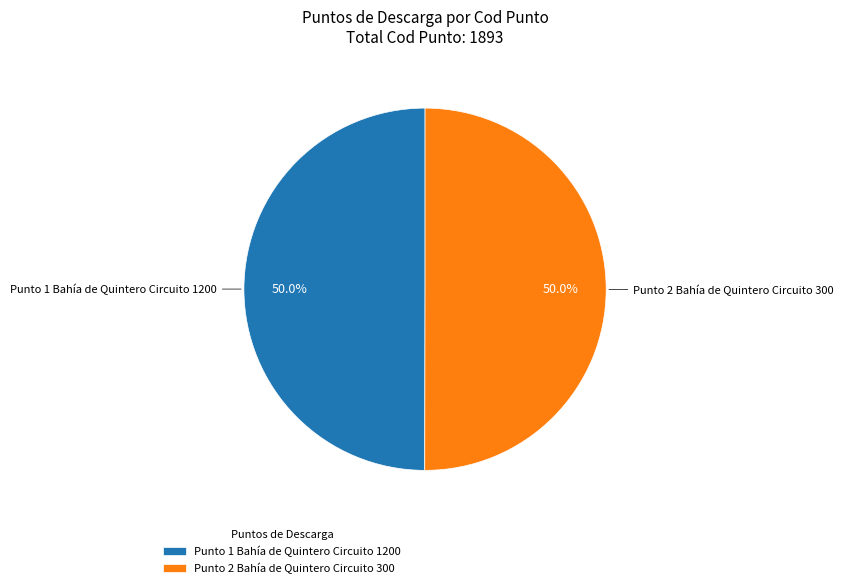

What portion of the pie excludes Punto 1 Bahía de Quintero Circuito 1200?

50.0%